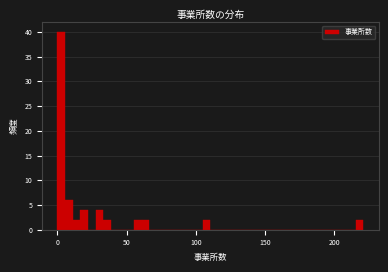

Around what value on the x-axis is the tallest bar? Give the approximate position of its centre, as read against the axis.

5